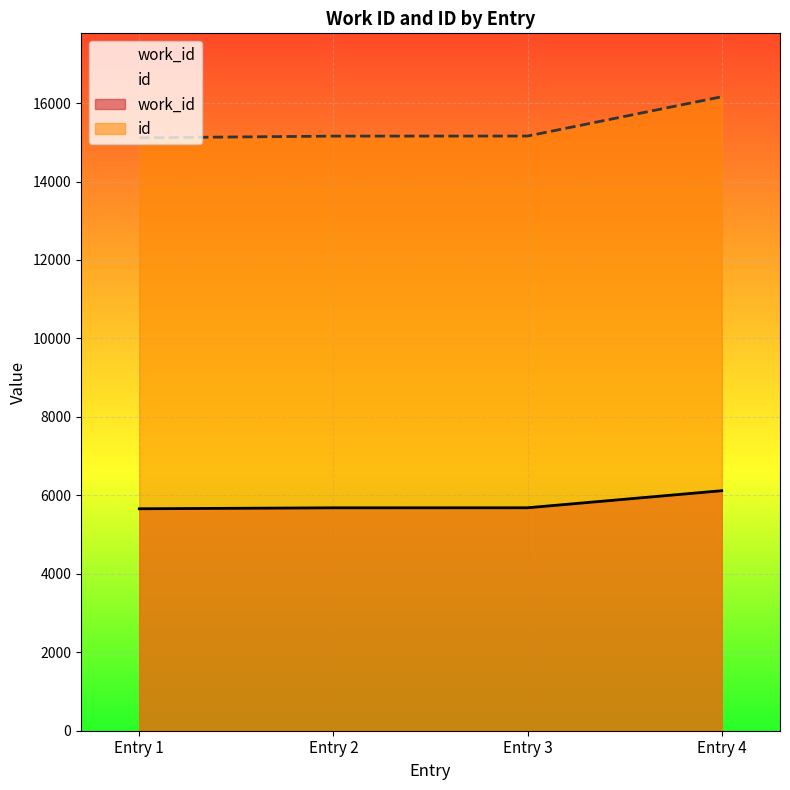

True or false: work_id and id intersect in this chart.

False